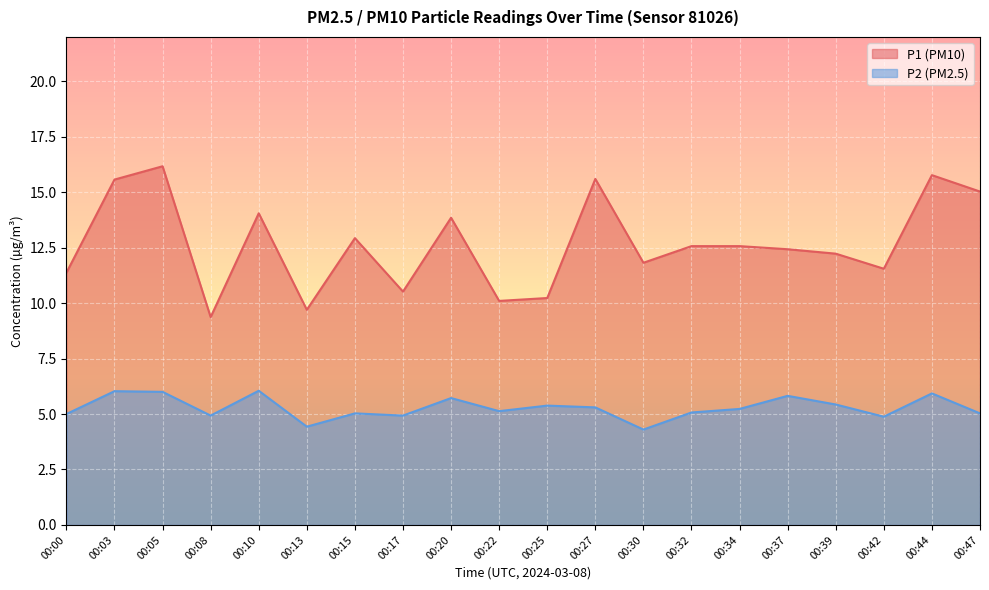

In P2, how many points are lower than both neighbors (excluding endpoints)?

6